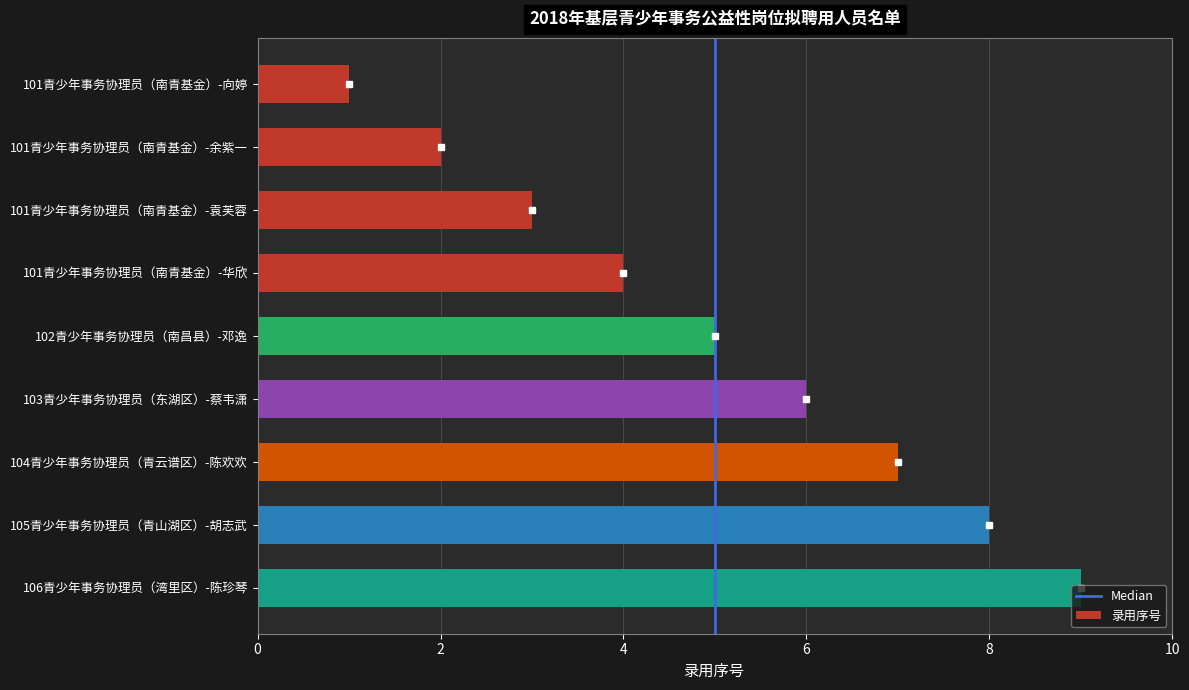

Are the bars horizontal?

Yes